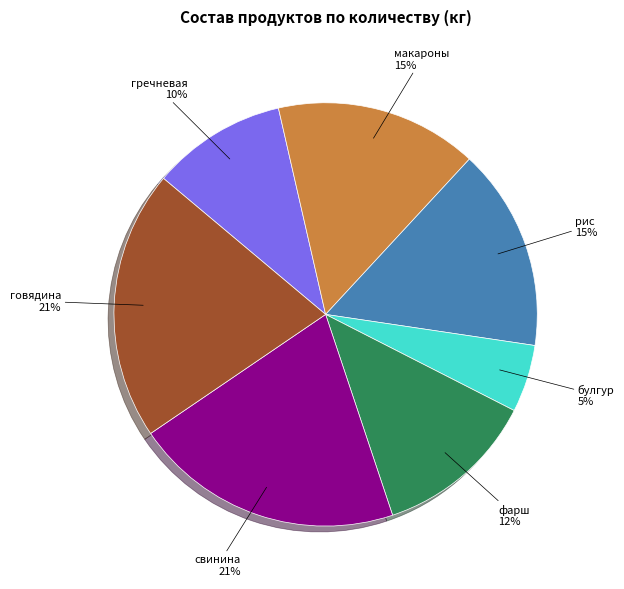

What is the ratio of the value at говядина to the value at свинина?

1.0